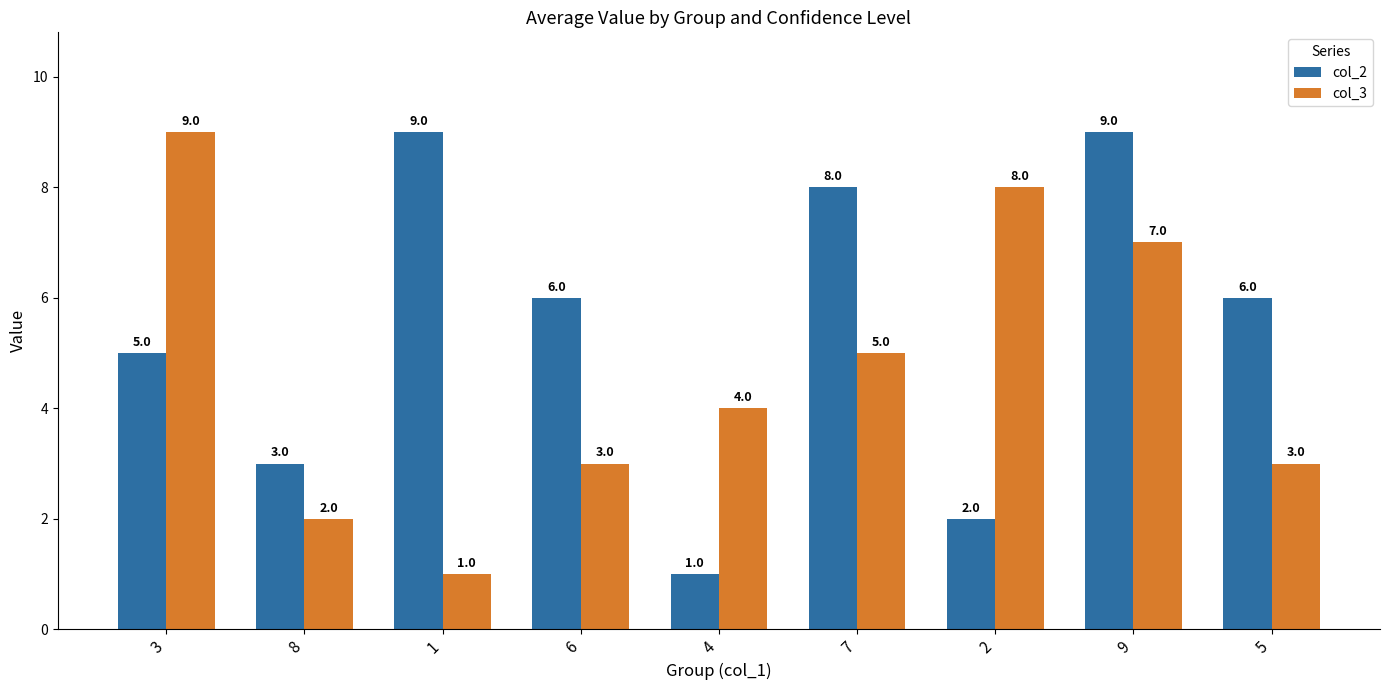

Does the chart contain stacked bars?

No